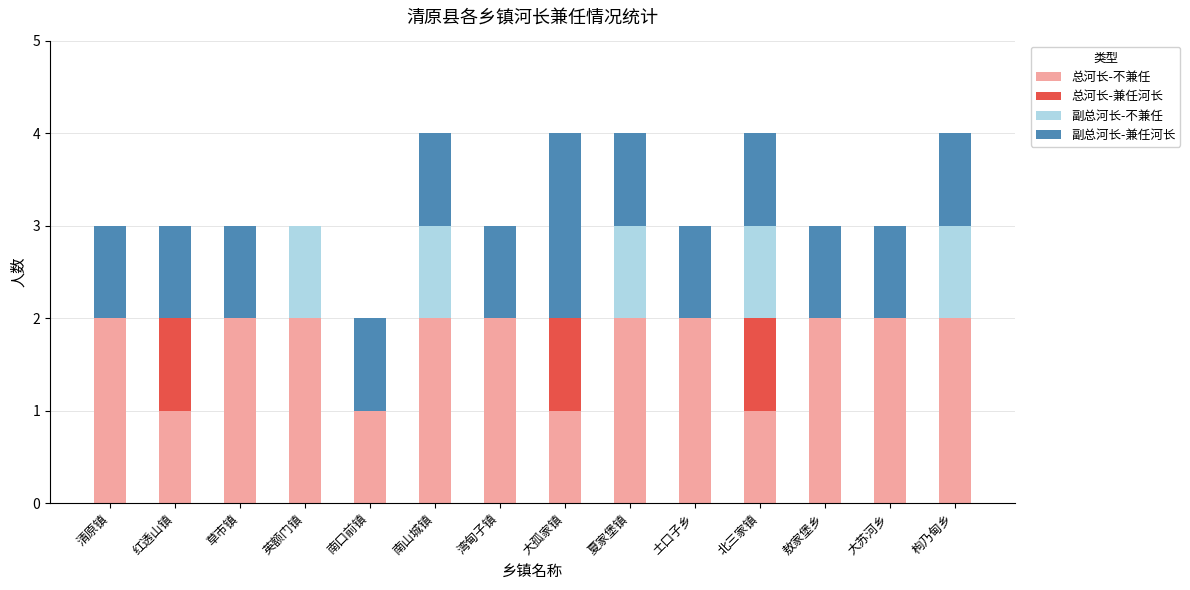

The 总河长-不兼任 series shows 2 at 土口子乡. True or false?

True